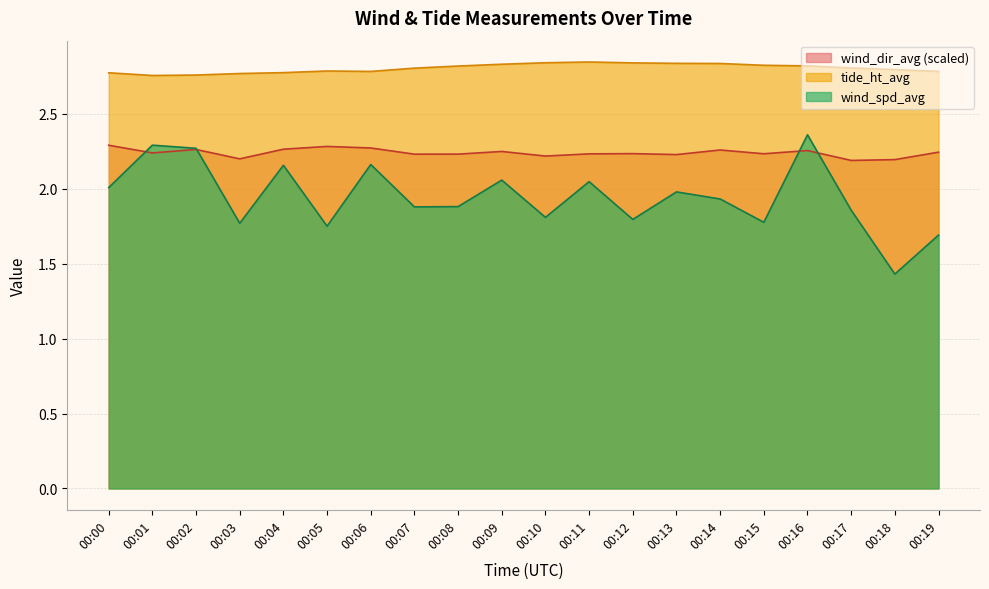

In tide_ht_avg, how many points are lower than both neighbors (excluding endpoints)?

2